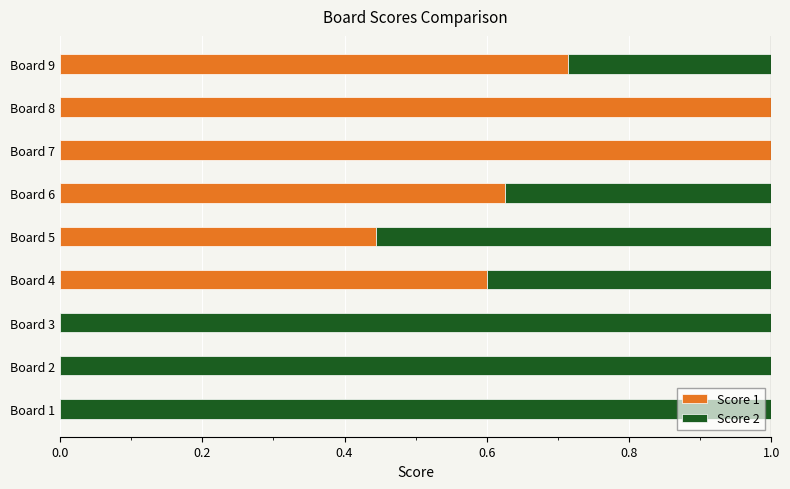

What is the sum of all Score 1 values?

4.4